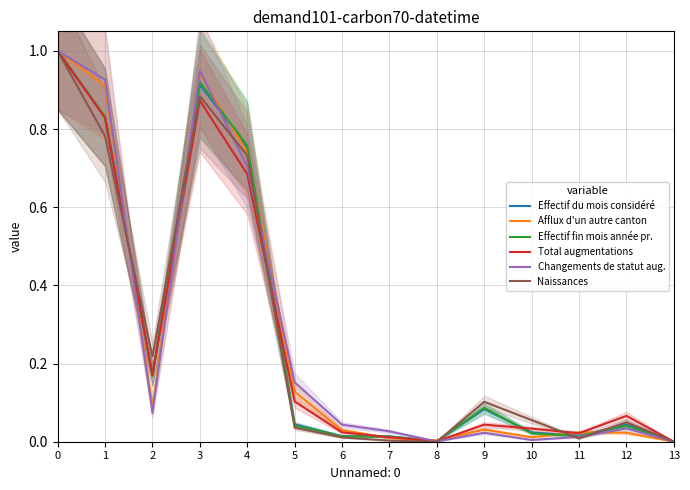

Which series has the widest spread of values?

Effectif du mois considéré